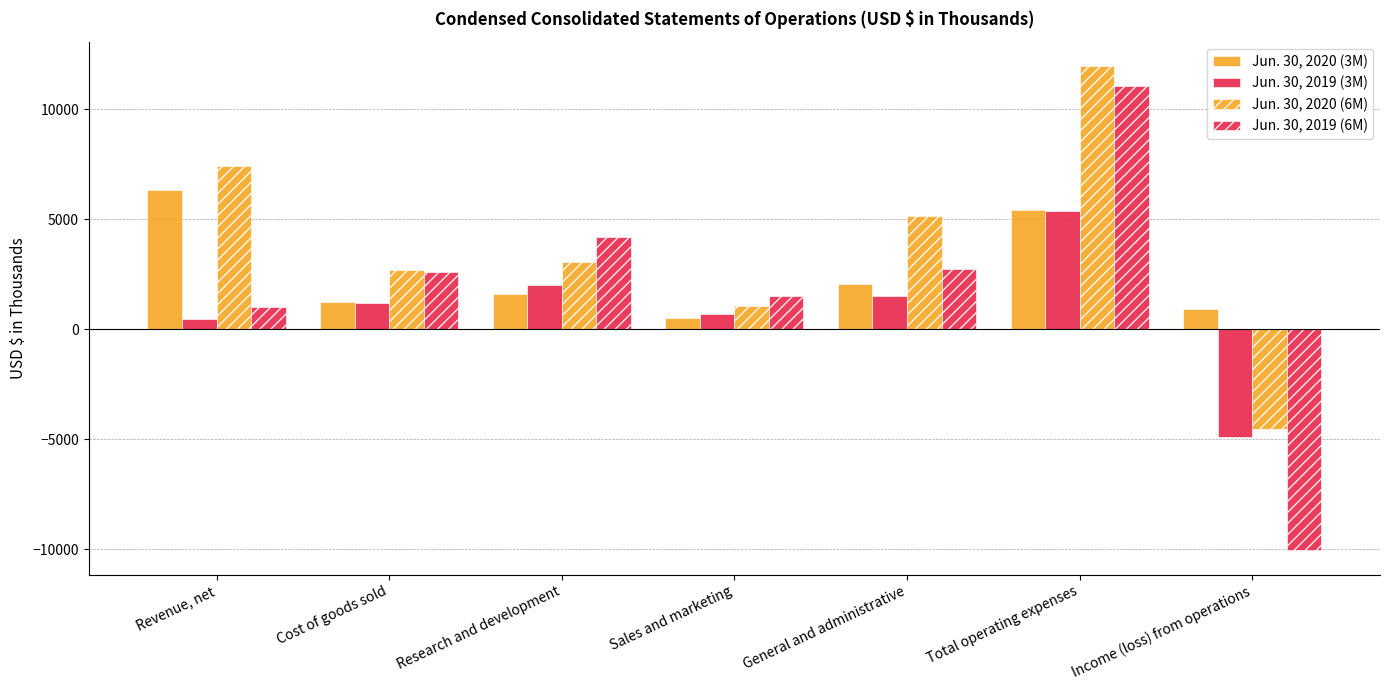

How many values in the Jun. 30, 2020 (3M) series are below 1594?

3